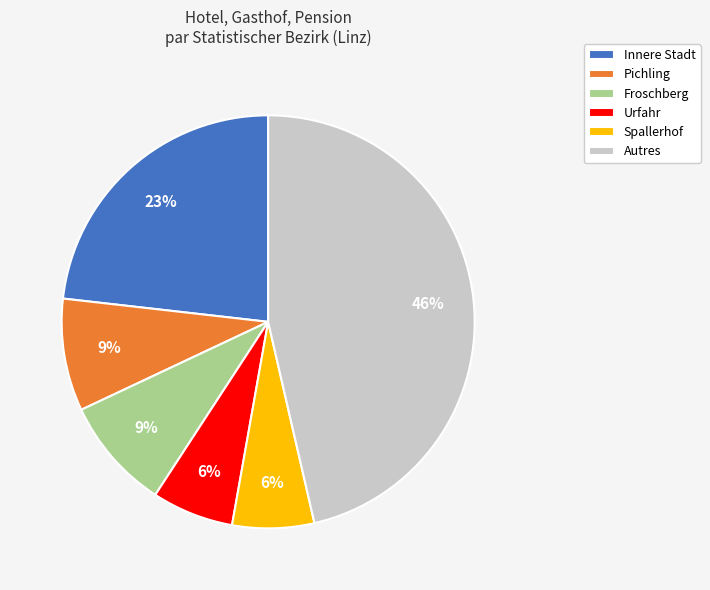

To the nearest percent, what portion does Spallerhof represent?

6%